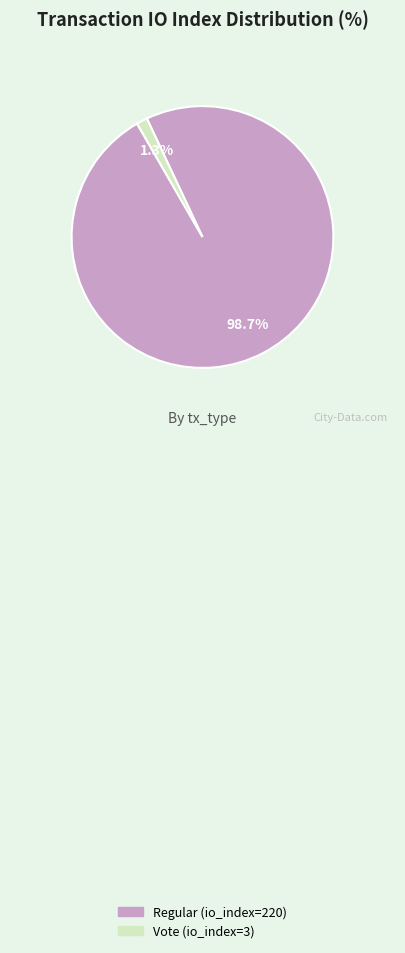

What is the largest slice in the pie chart?

Regular (io_index=220)